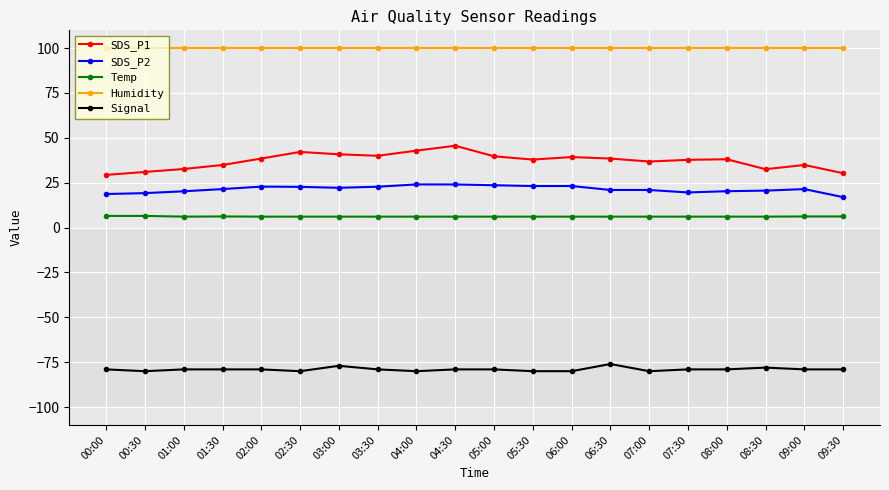

What are all the series names shown in the legend?

SDS_P1, SDS_P2, Temp, Humidity, Signal